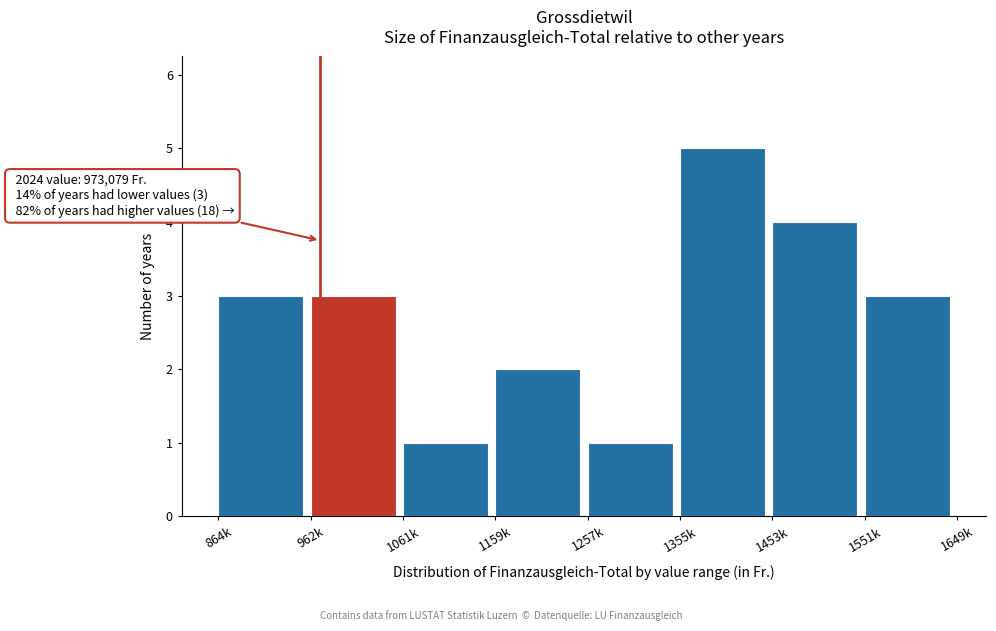

Reading left to right, list all the values displayed in this chart.

3	3	1	2	1	5	4	3